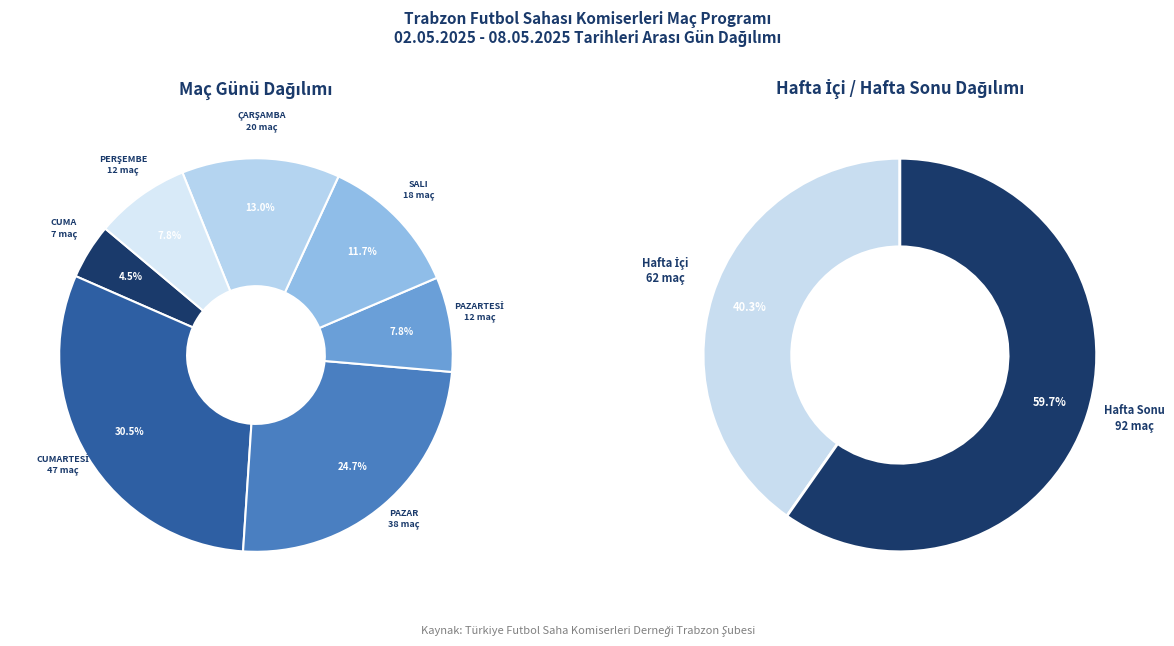

To the nearest percent, what portion does PAZAR represent?

25%